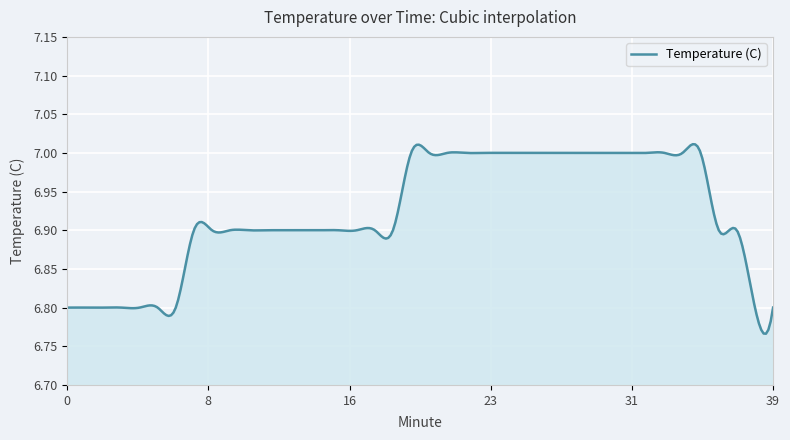

How many lines are shown in the chart?

1